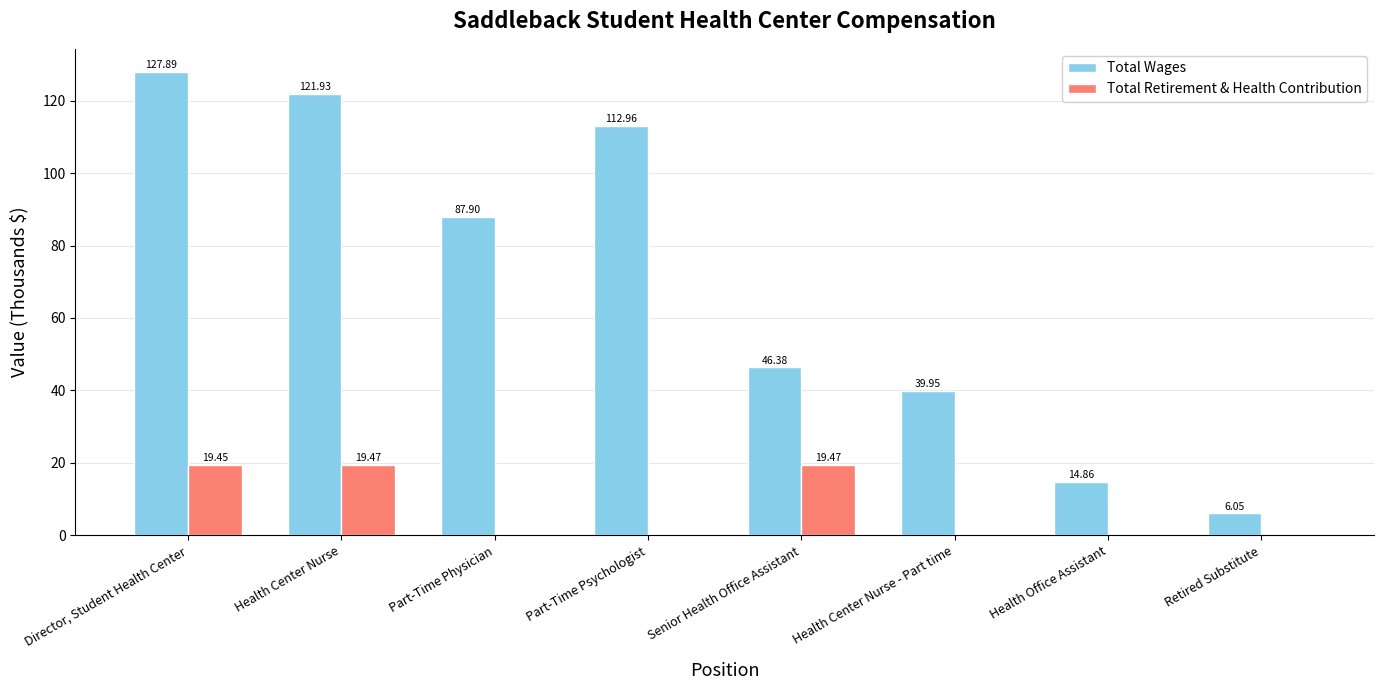

How many distinct data groups are displayed?

2